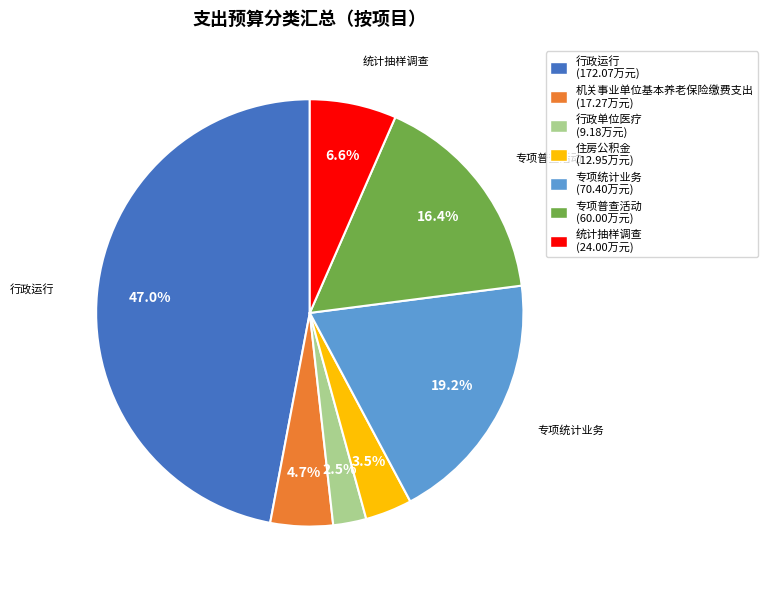

Is there a majority slice in this chart?

No